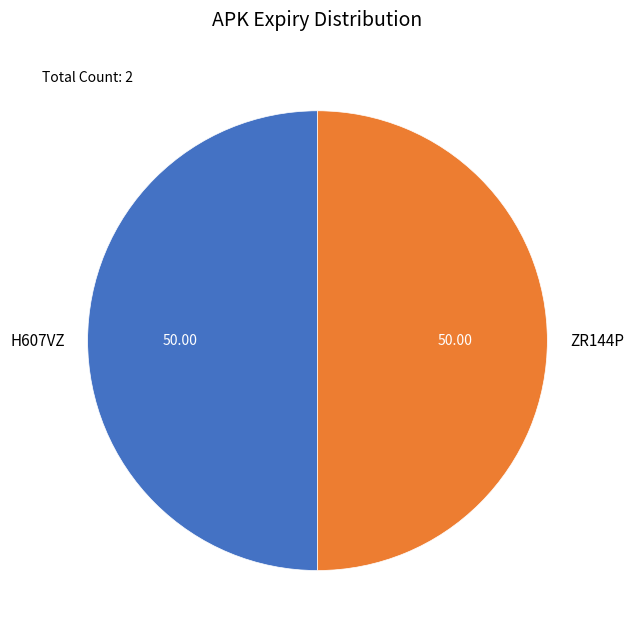

Combined, do H607VZ and ZR144P account for over 50%?

Yes